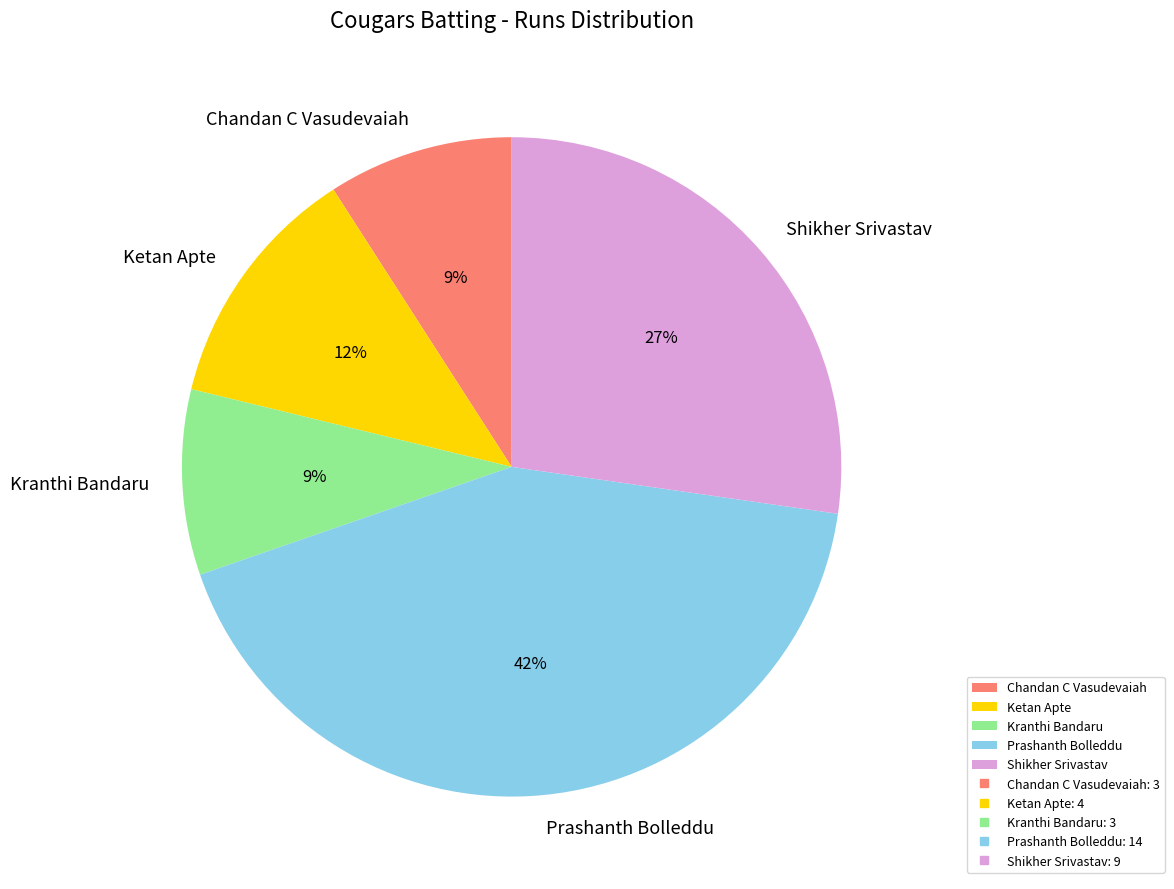

Do Ketan Apte and Kranthi Bandaru together represent more than half of the pie?

No